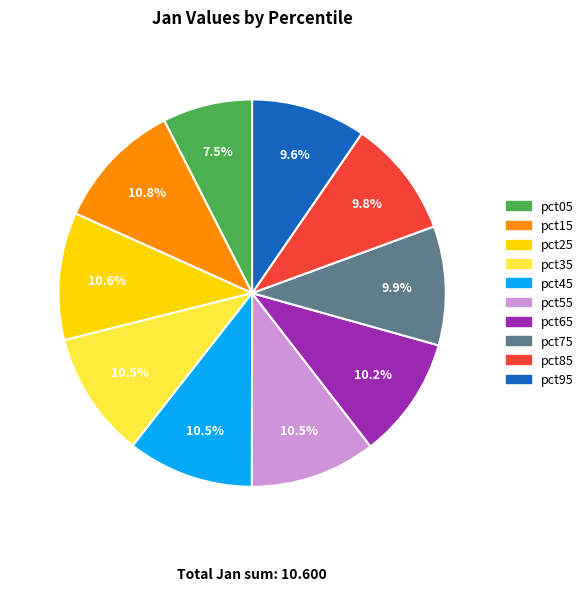

To the nearest percent, what is the combined percentage of pct55 and pct95?

20%